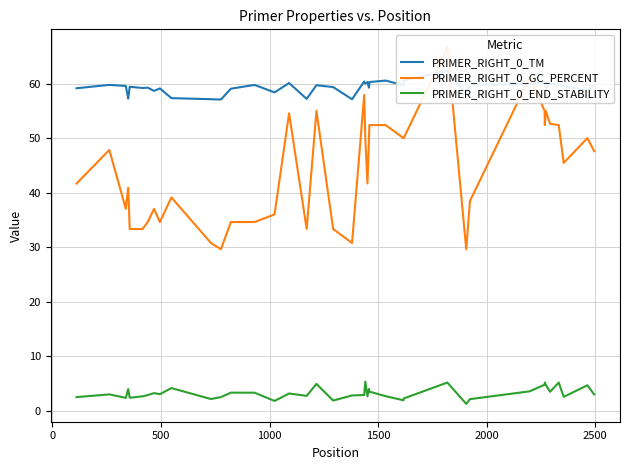

What is the lowest value of the PRIMER_RIGHT_0_TM series?

57.1